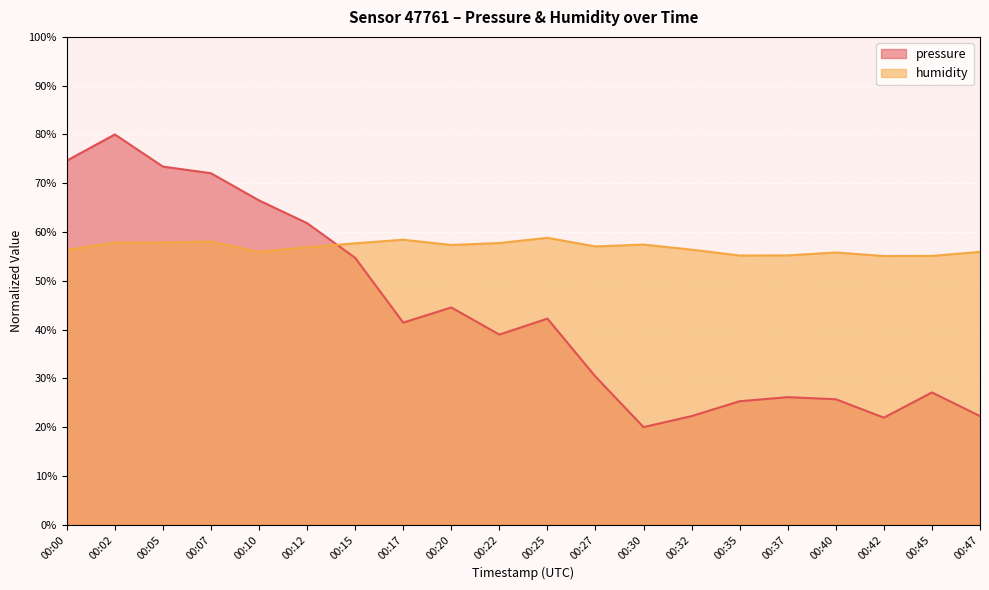

At how many categories does at least one series exceed 57?

13